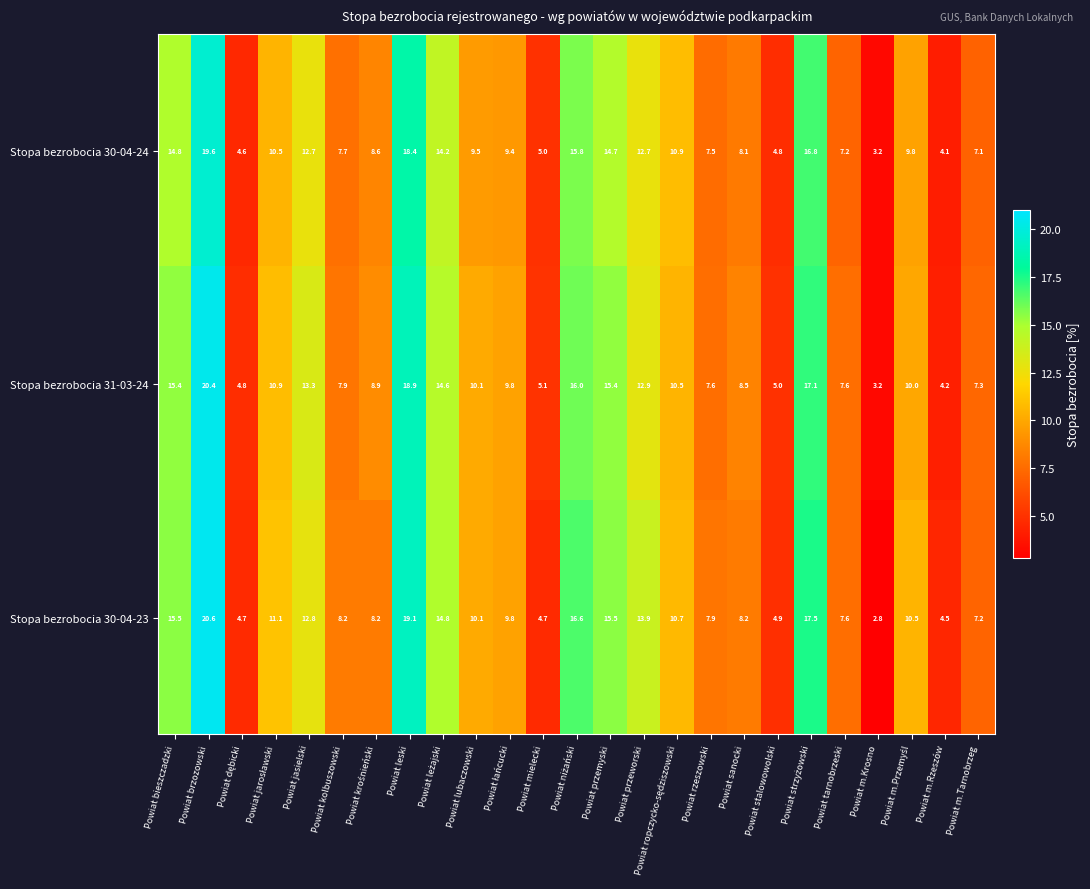

At which category does the chart reach its minimum across all series?

Powiat m.Krosno